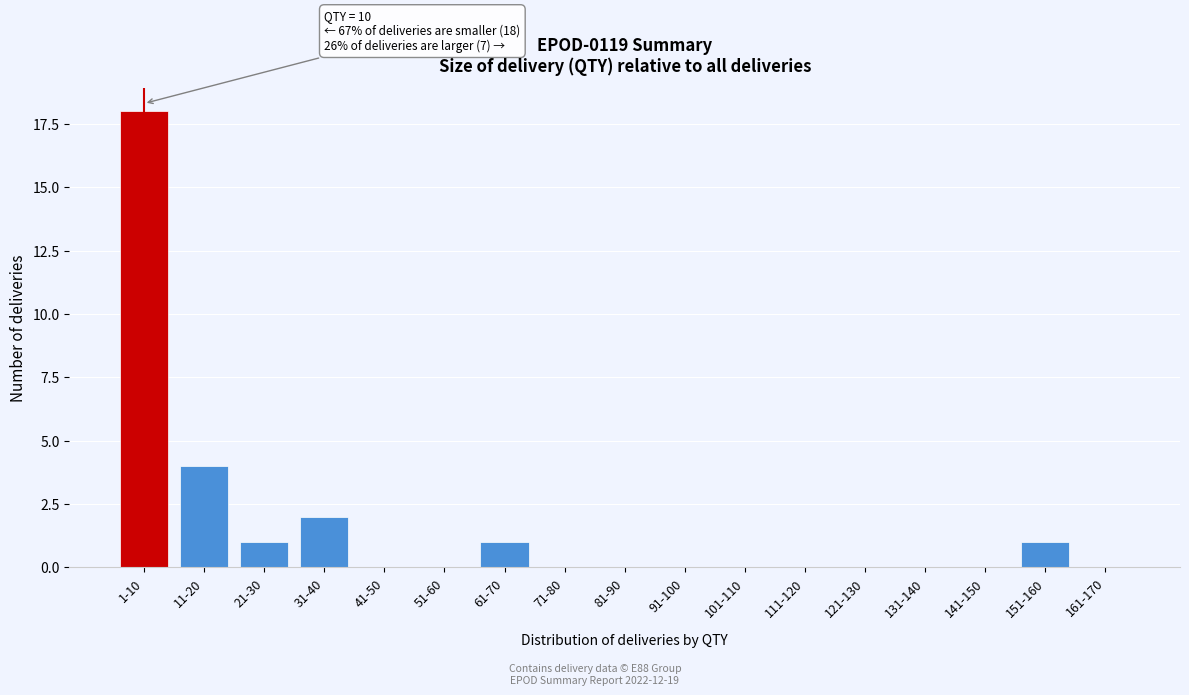

Reading left to right, what are all the values shown in this chart?

1-10=18	11-20=4	21-30=1	31-40=2	41-50=0	51-60=0	61-70=1	71-80=0	81-90=0	91-100=0	101-110=0	111-120=0	121-130=0	131-140=0	141-150=0	151-160=1	161-170=0